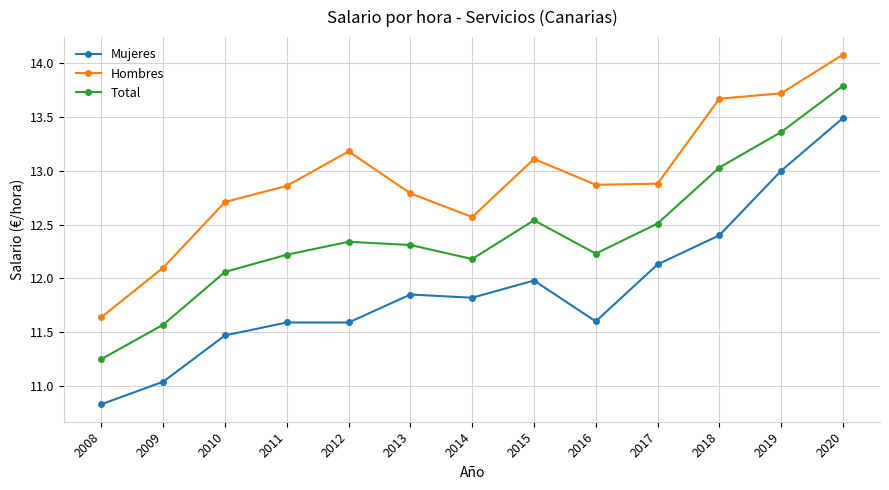

Rank the series at 2012 from lowest to highest value.

Mujeres, Total, Hombres